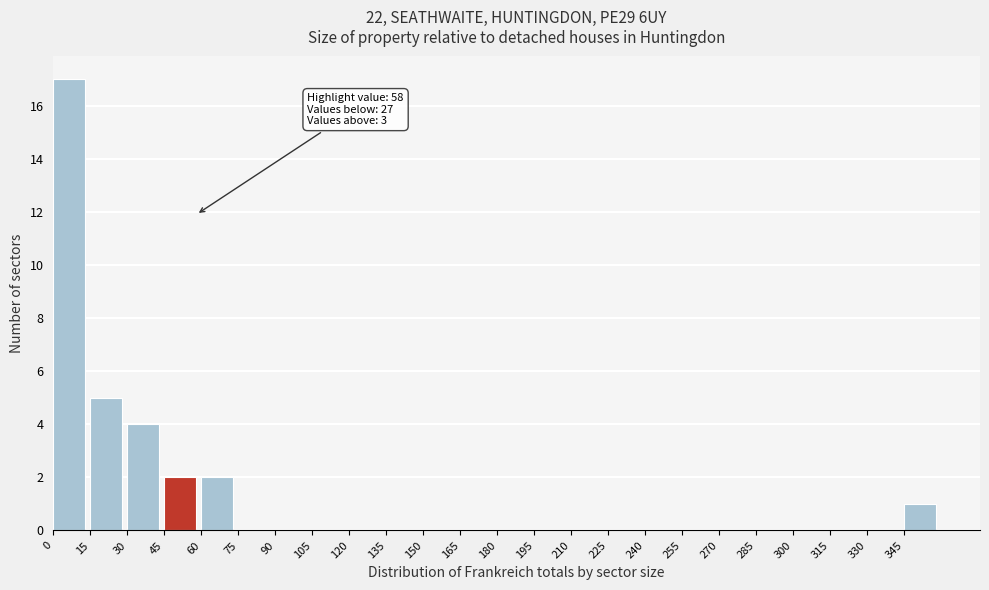

Which range on the x-axis has the tallest bar?

0 to 15